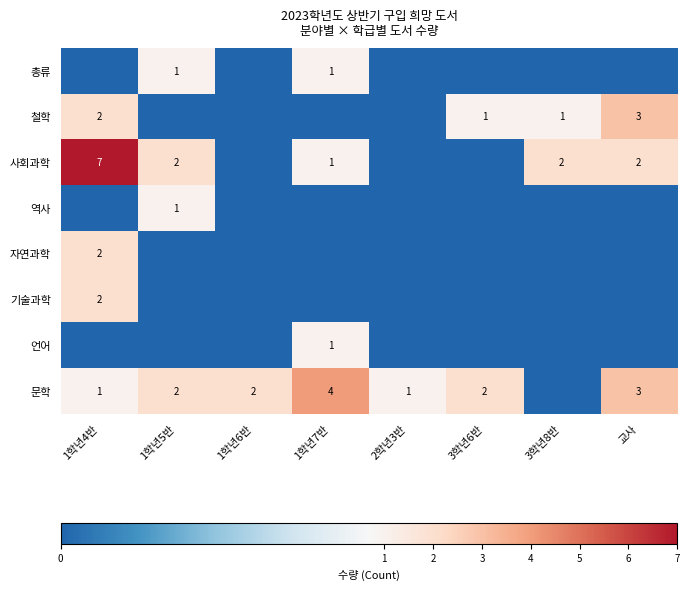

What is the sum of the 문학 values at 1학년7반 and 1학년6반?

6